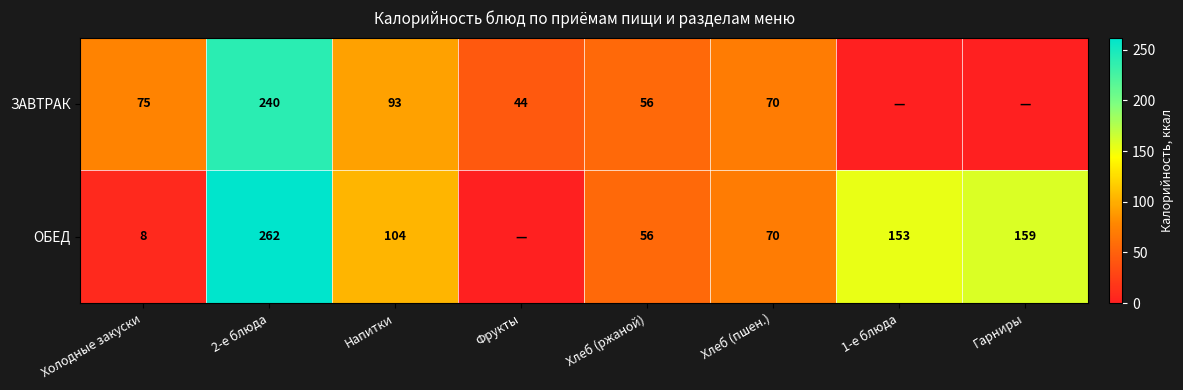

At Холодные закуски, list the series in order from smallest to largest.

ОБЕД, ЗАВТРАК